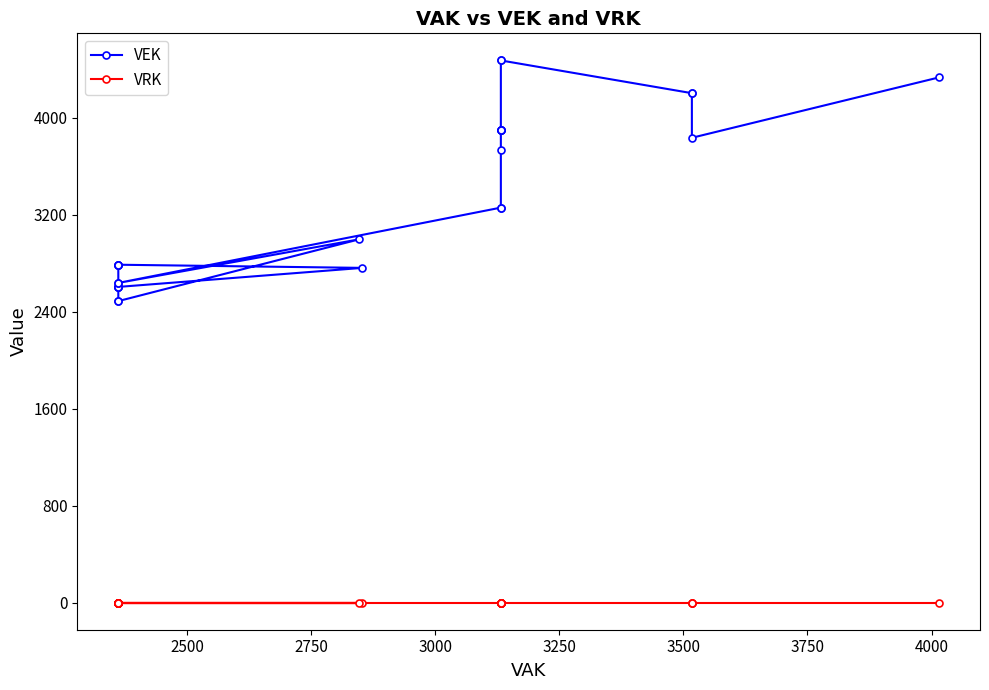

Which series has the largest total across all categories?

VEK